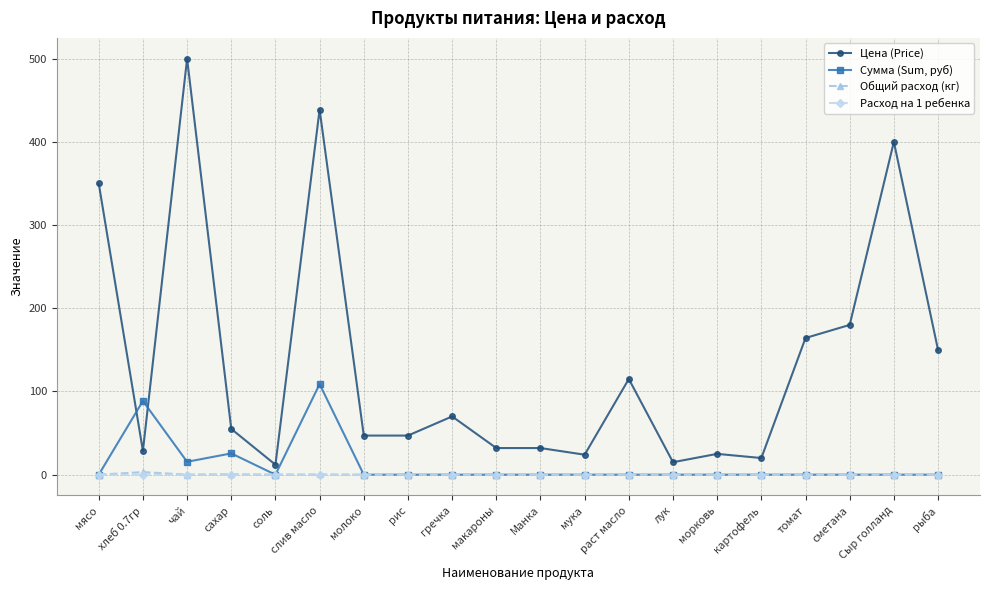

Where do Сумма (Sum, руб) and Цена (Price) first cross each other?

мясо and хлеб 0.7гр